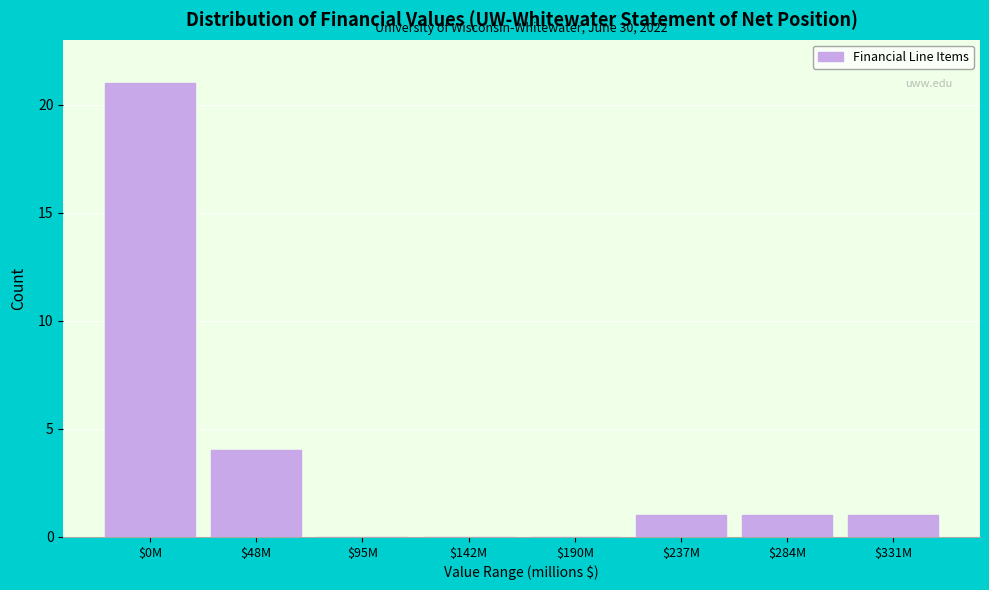

What is the sum of all values?

28